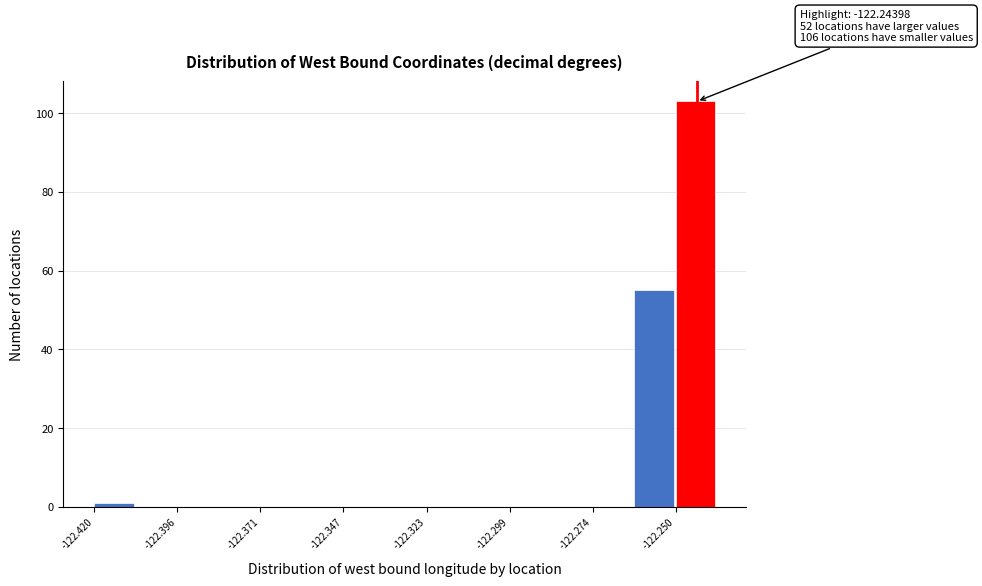

Around what value on the x-axis is the tallest bar? Give the approximate position of its centre, as read against the axis.

-122.245